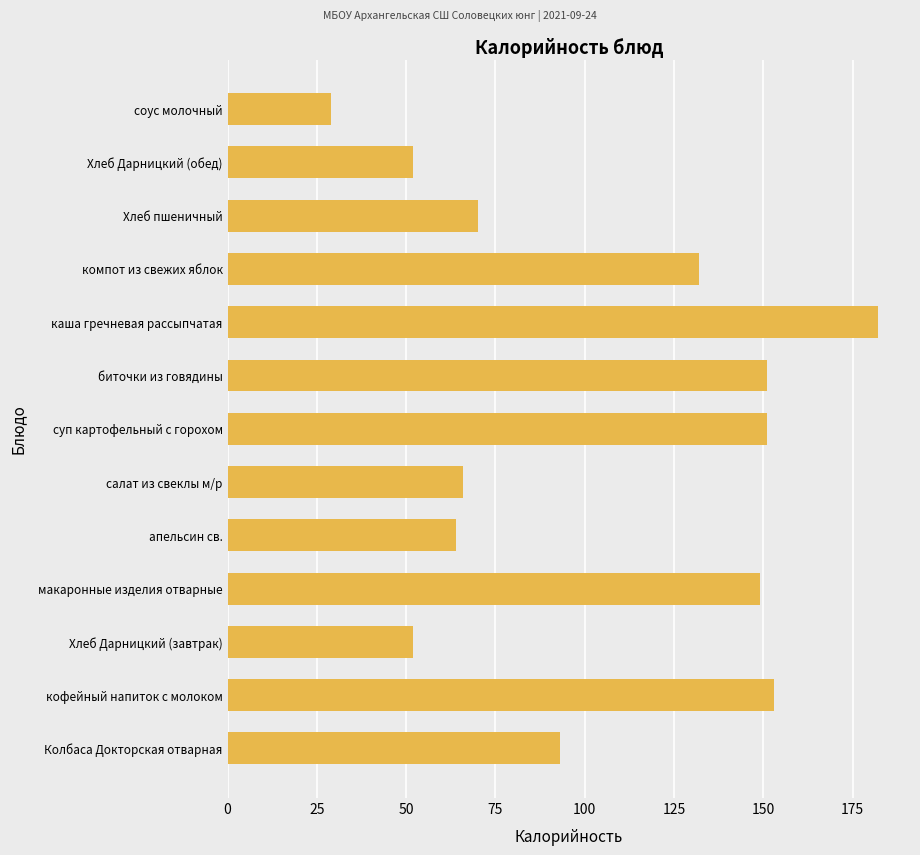

Reading bottom to top, transcribe all the data shown in this chart.

Колбаса Докторская отварная=93	кофейный напиток с молоком=153	Хлеб Дарницкий (завтрак)=52	макаронные изделия отварные=149	апельсин св.=64	салат из свеклы м/р=66	суп картофельный с горохом=151	биточки из говядины=151	каша гречневая рассыпчатая=182	компот из свежих яблок=132	Хлеб пшеничный=70	Хлеб Дарницкий (обед)=52	соус молочный=29